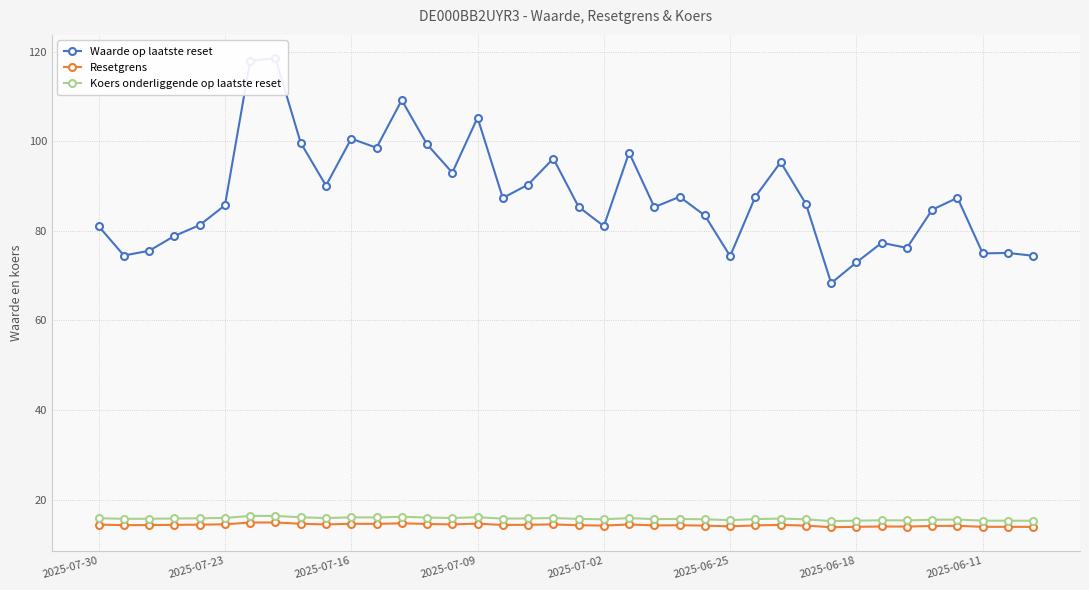

True or false: Koers onderliggende op laatste reset has more than 0 points higher than both neighbors.

True